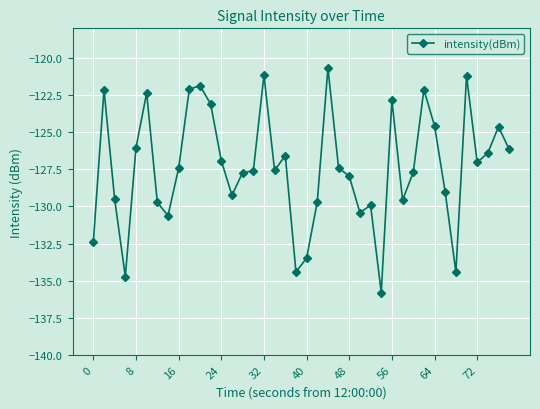

What is the greatest value displayed?

-120.7